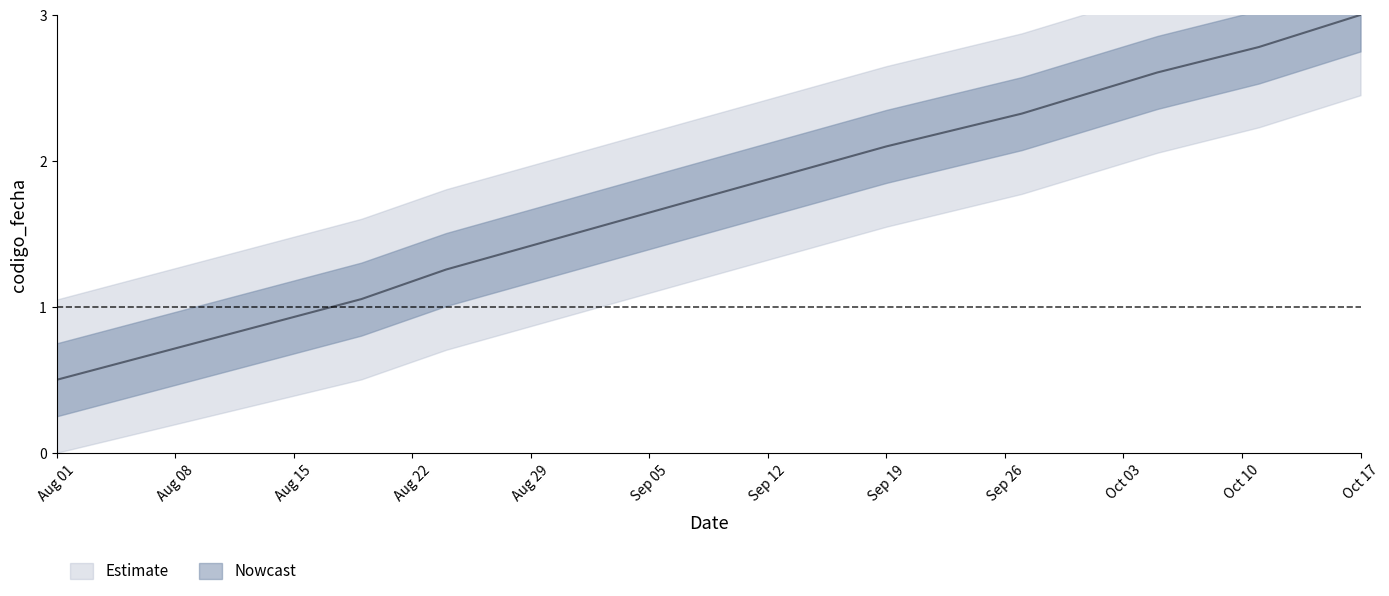

Where does the data first go above 2?

Sep 19